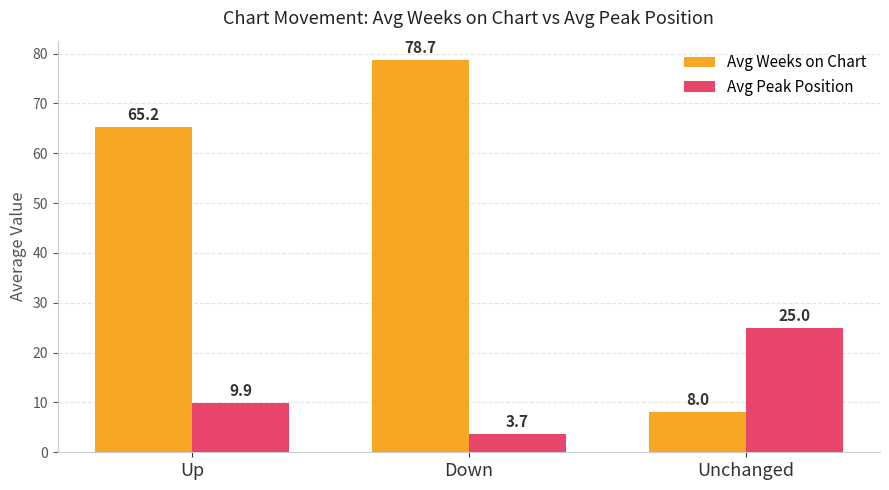

List the series in order of their peak value, lowest first.

Avg Peak Position, Avg Weeks on Chart